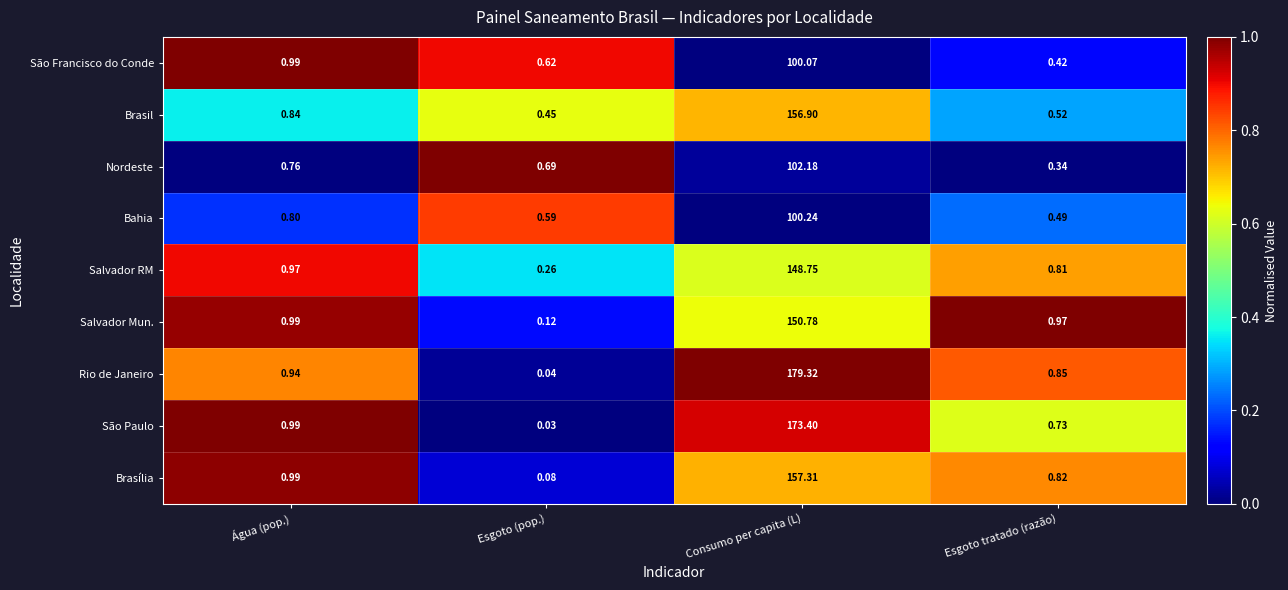

Rank the series at Esgoto (pop.) from highest to lowest value.

Nordeste, São Francisco do Conde, Bahia, Brasil, Salvador RM, Salvador Mun., Brasília, Rio de Janeiro, São Paulo